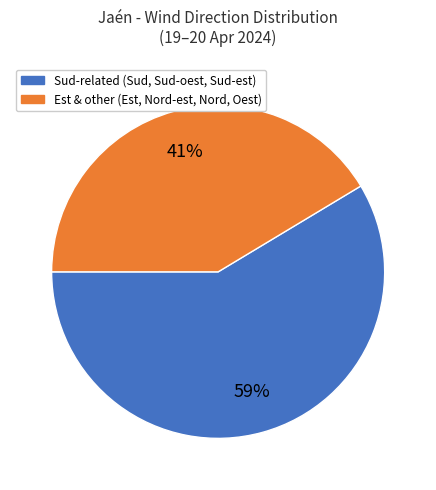

How many slices are in this pie chart?

2